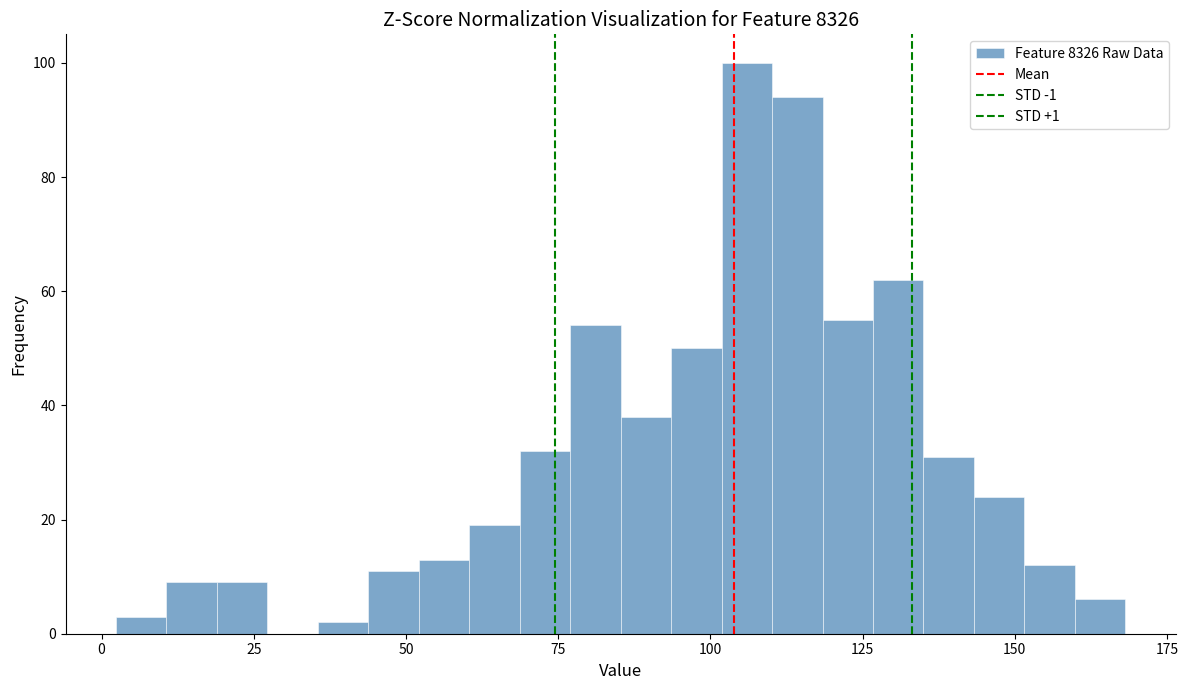

Read against the x-axis, roughly where is the centre of the tallest bar?

105